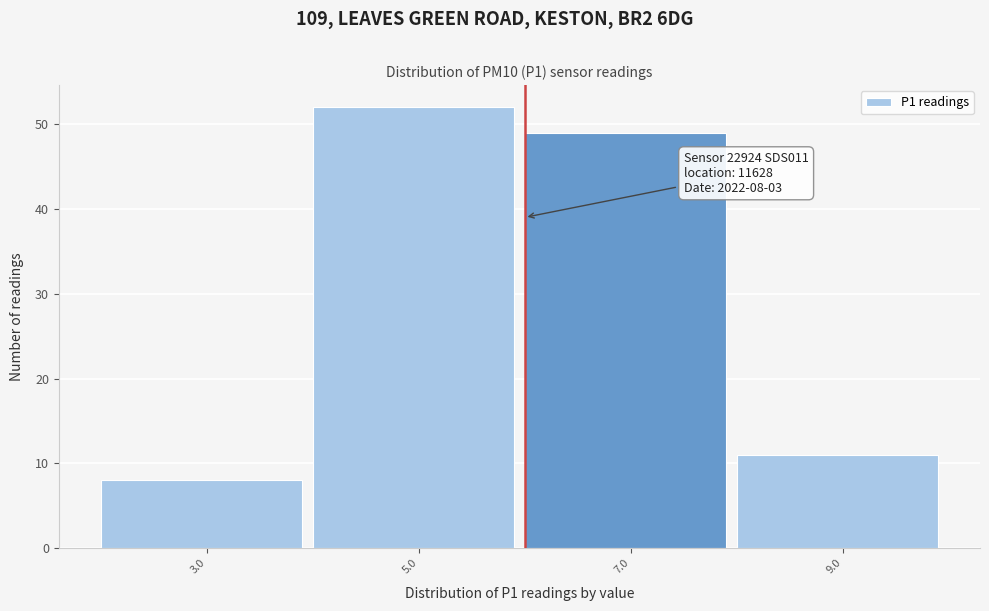

Reading left to right, extract all data points from this chart.

8	52	49	11